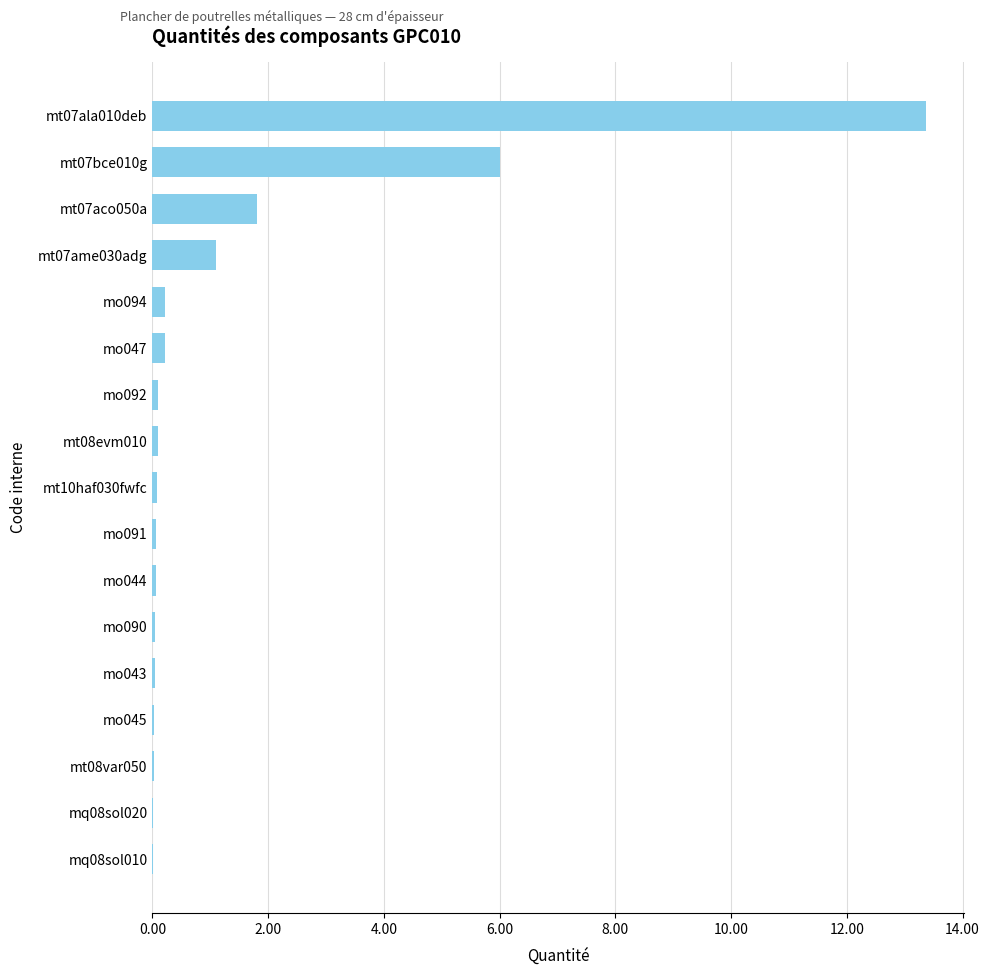

What is the greatest value displayed?

13.4